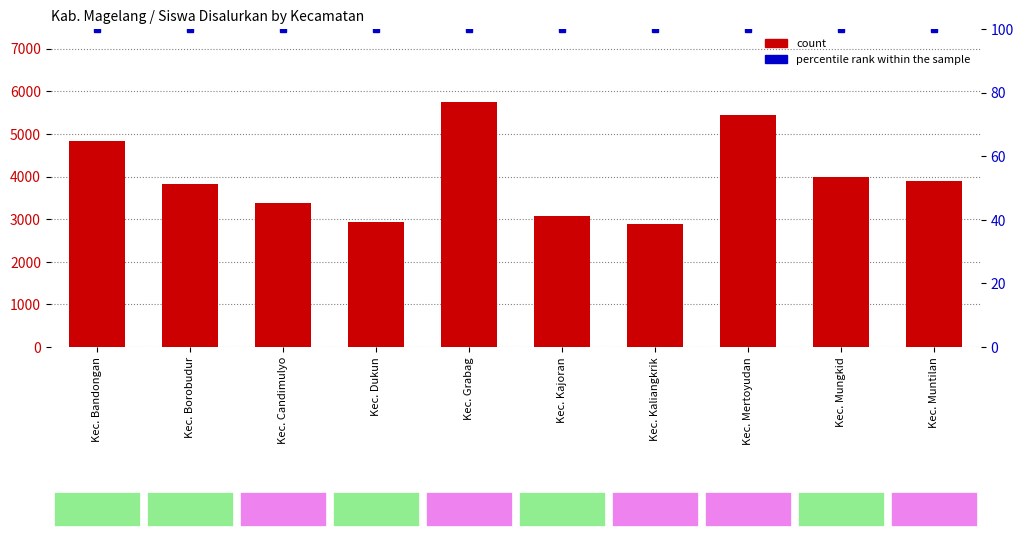

Between Kec. Mungkid and Kec. Candimulyo, which is larger?

Kec. Mungkid